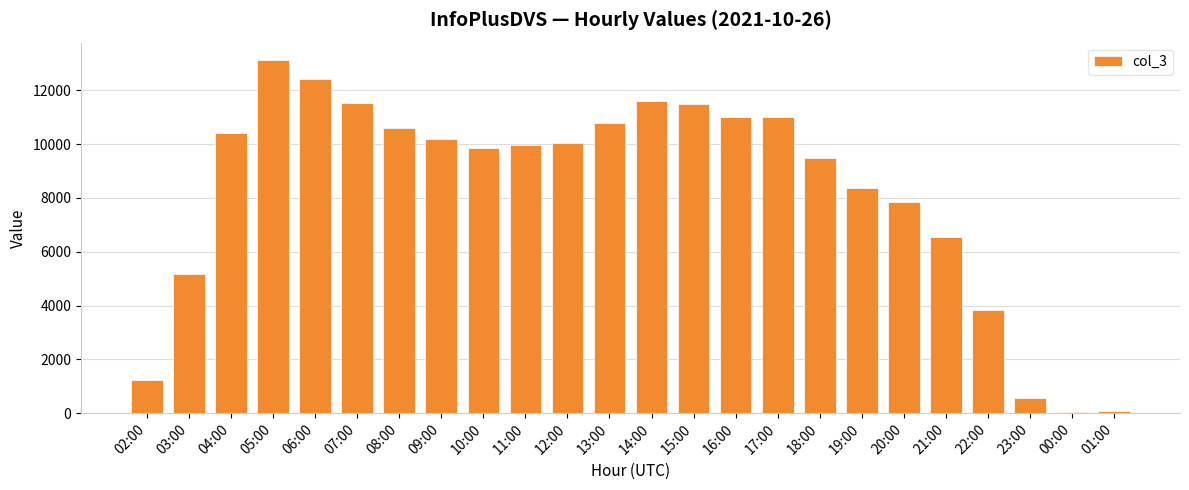

Which category has the highest value across all series?

05:00